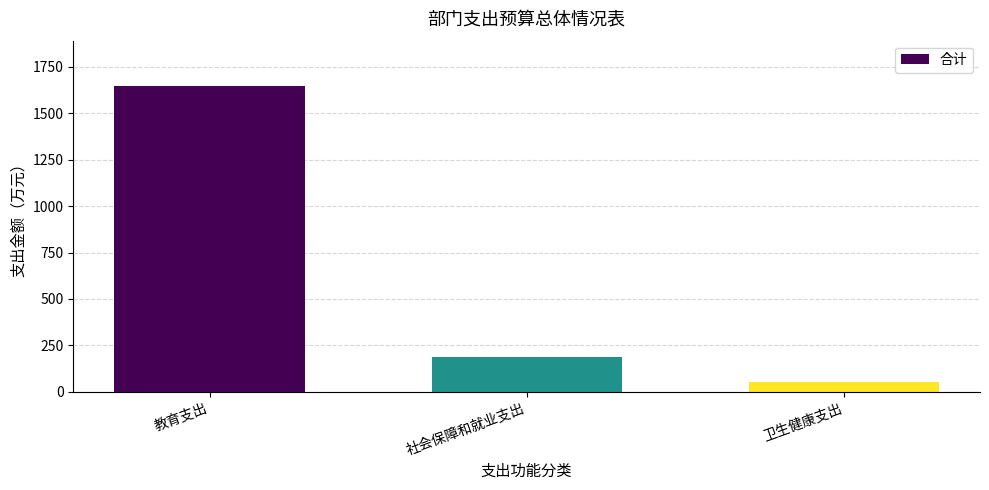

Between 卫生健康支出 and 教育支出, which is larger?

教育支出